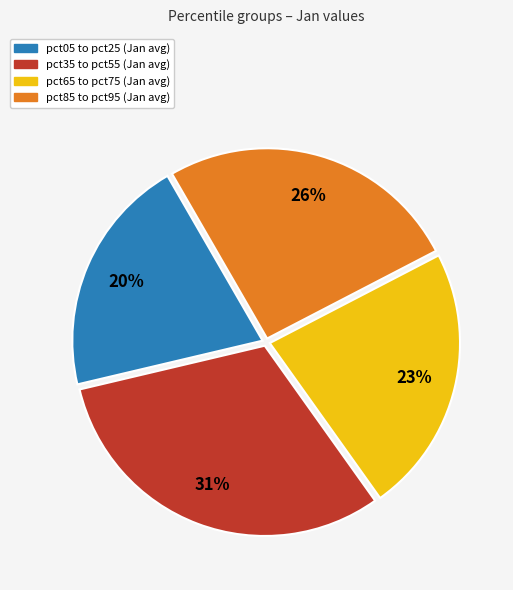

To the nearest percent, what is the average slice percentage?

25%